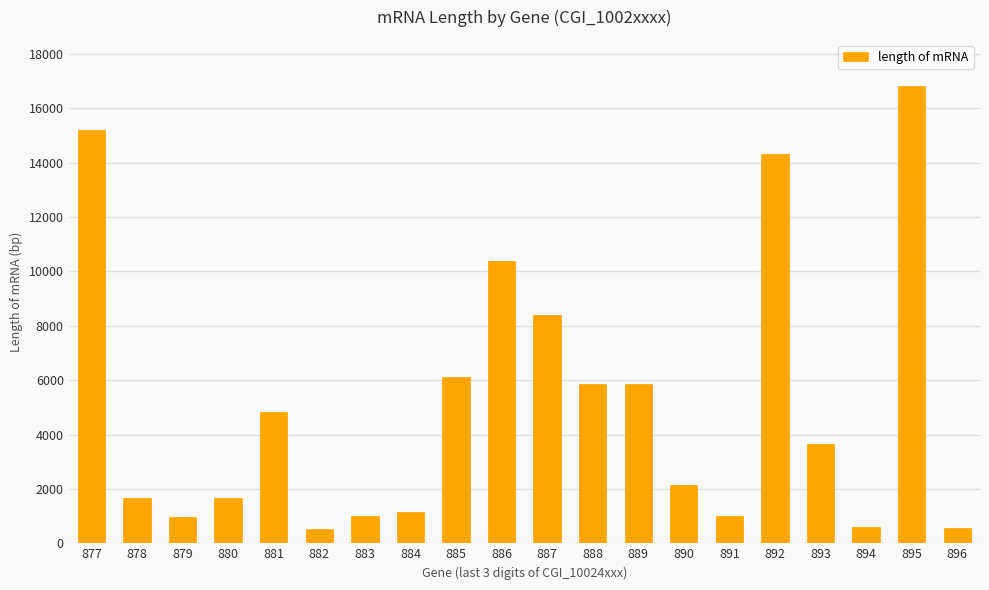

What is the greatest value displayed?

16834